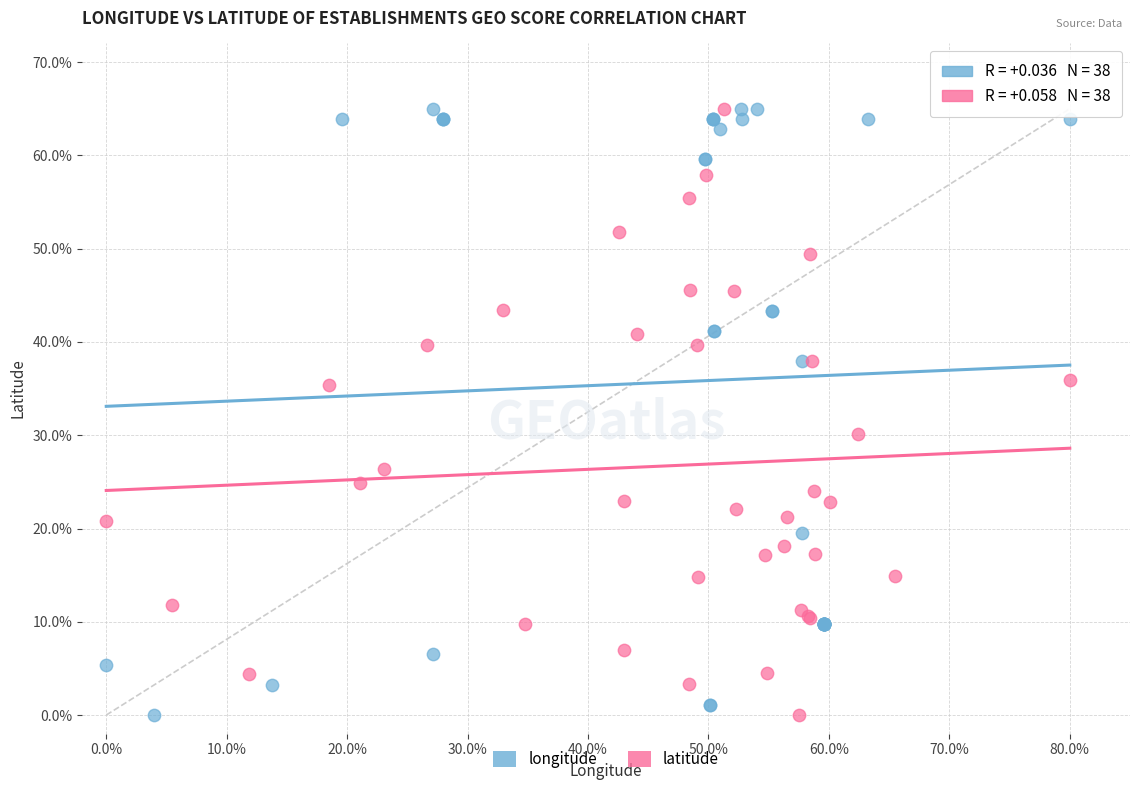

What are all the series names shown in the legend?

longitude, latitude